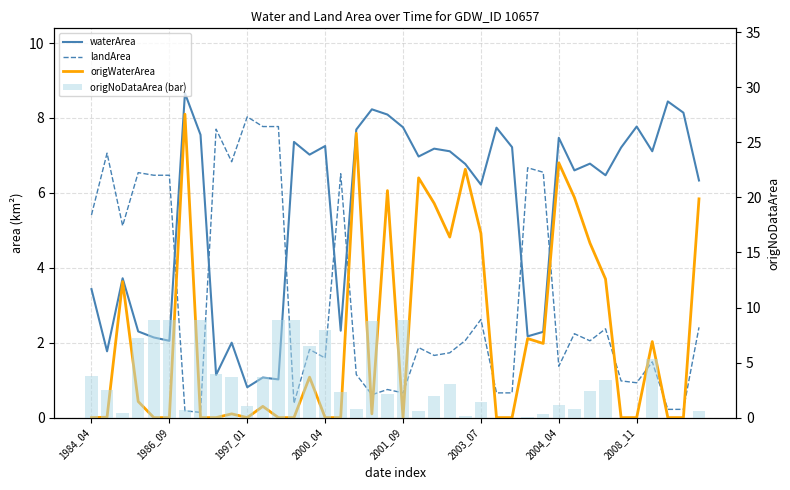

What is the total value across all series at 31?

15.5